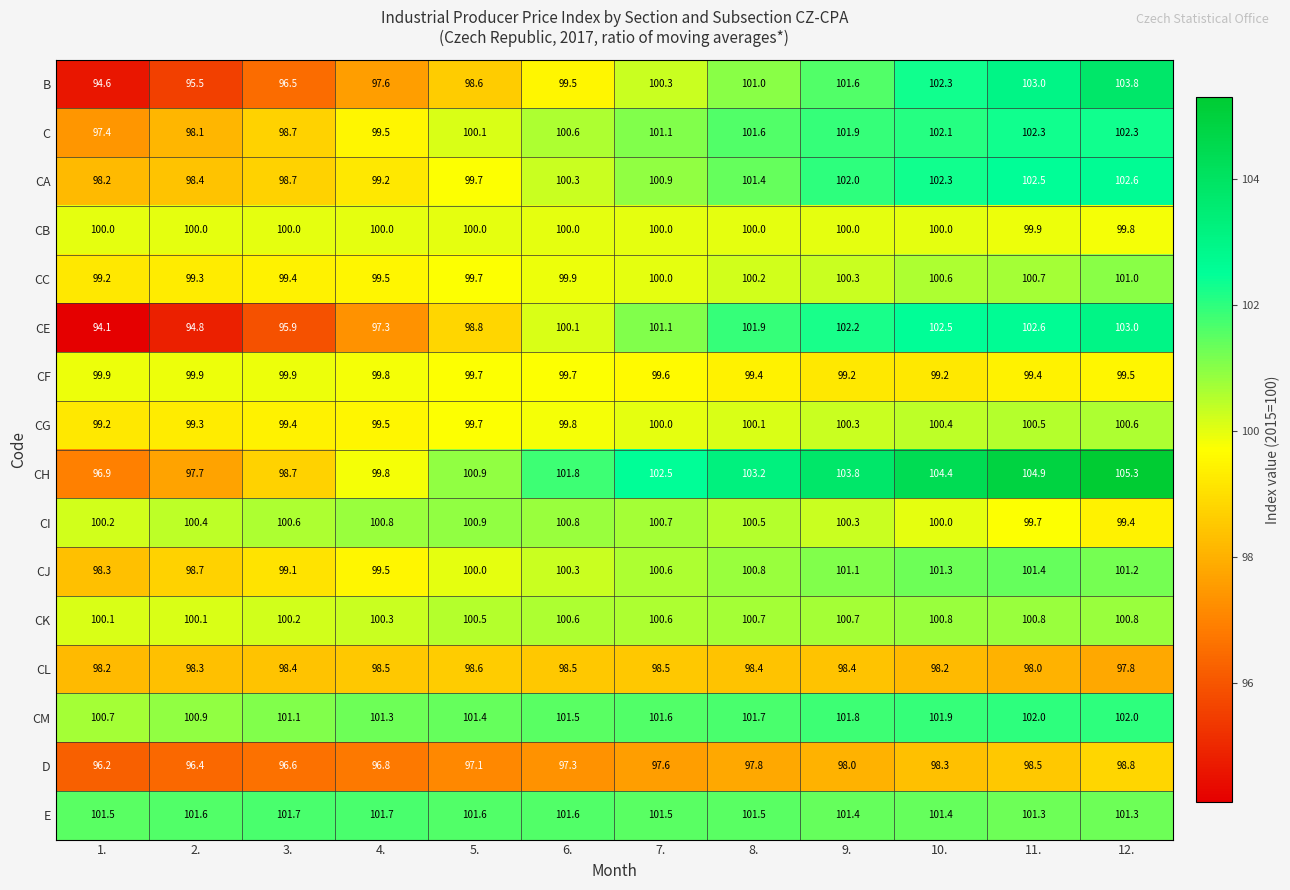

Rank the series by their maximum value, from highest to lowest.

CH, B, CE, CA, C, CM, E, CJ, CC, CI, CK, CG, CB, CF, D, CL